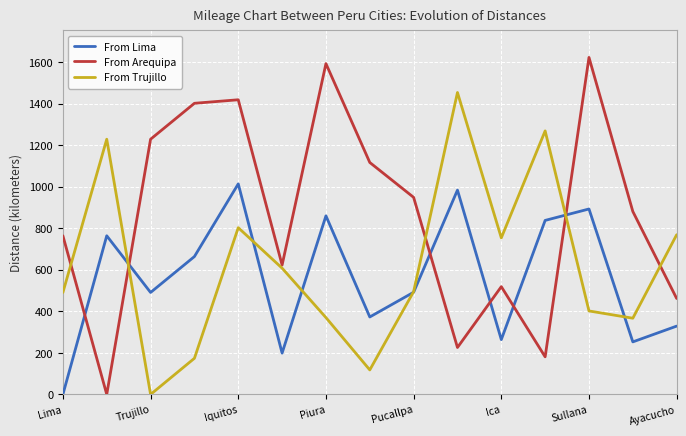

What are all the series names shown in the legend?

From Lima, From Arequipa, From Trujillo